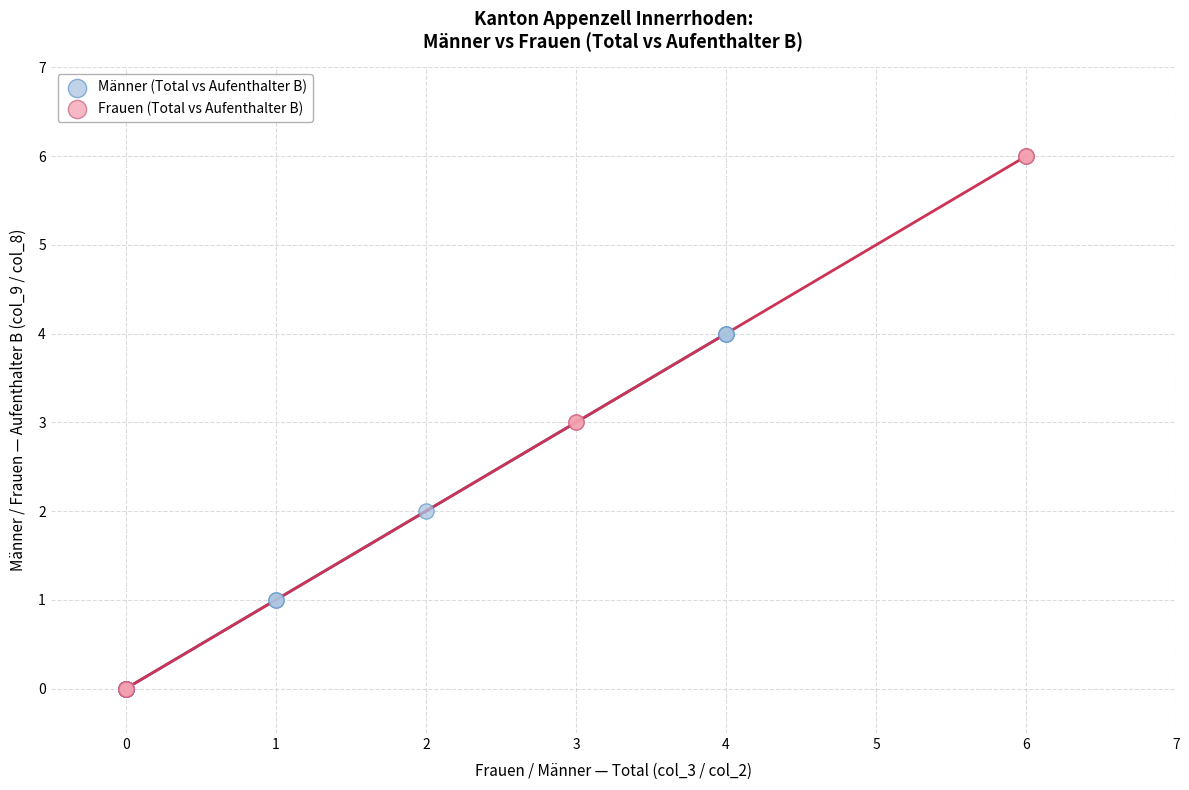

Which series has the widest spread of Y values?

Frauen (Total vs Aufenthalter B)